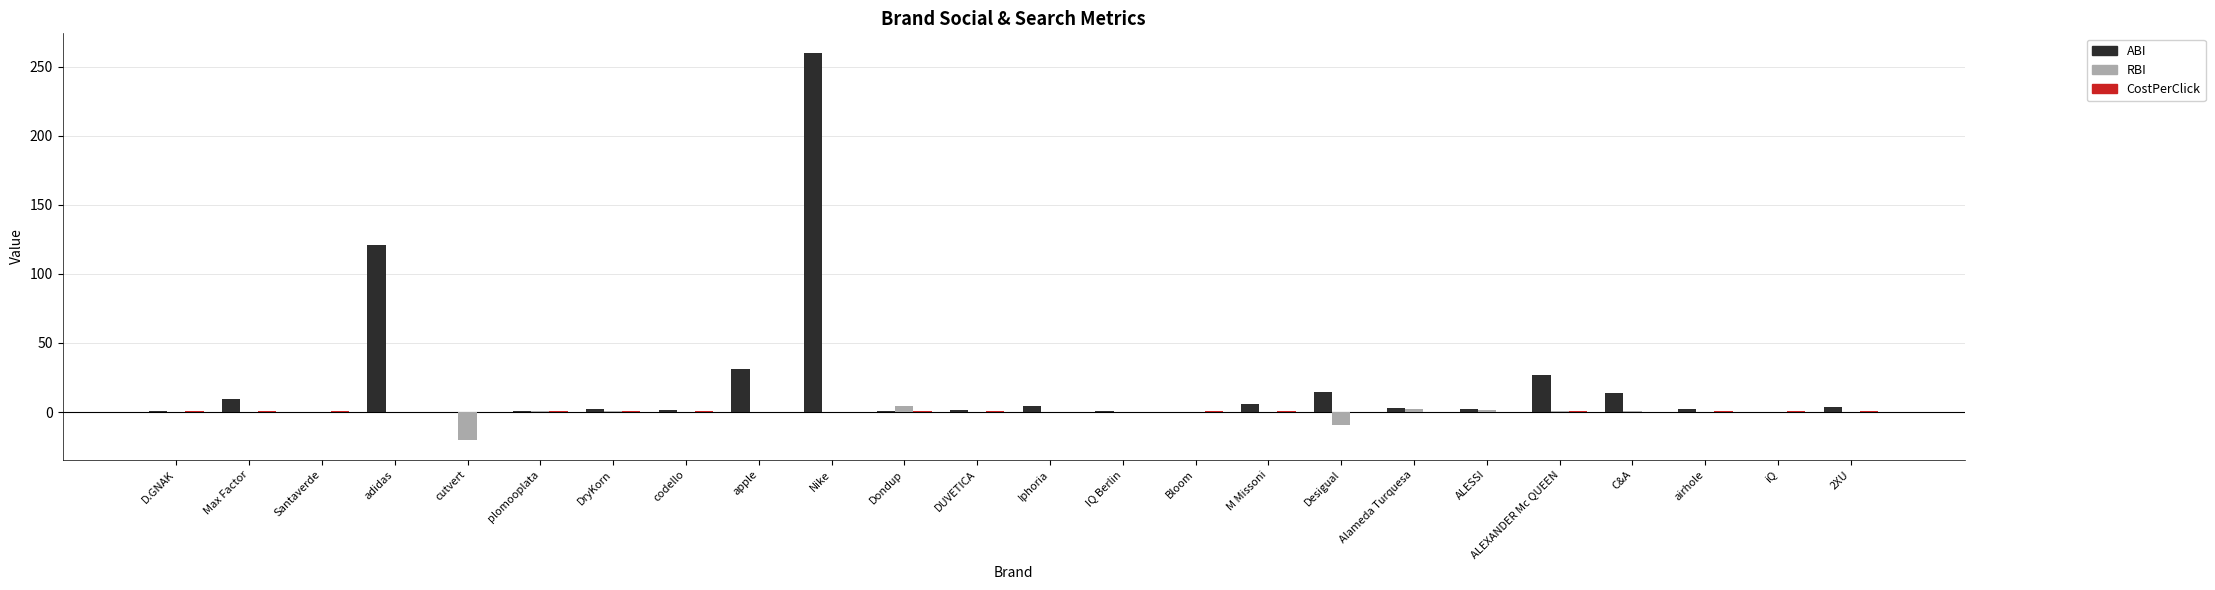

The value of ABI at Max Factor is 9.2. True or false?

True